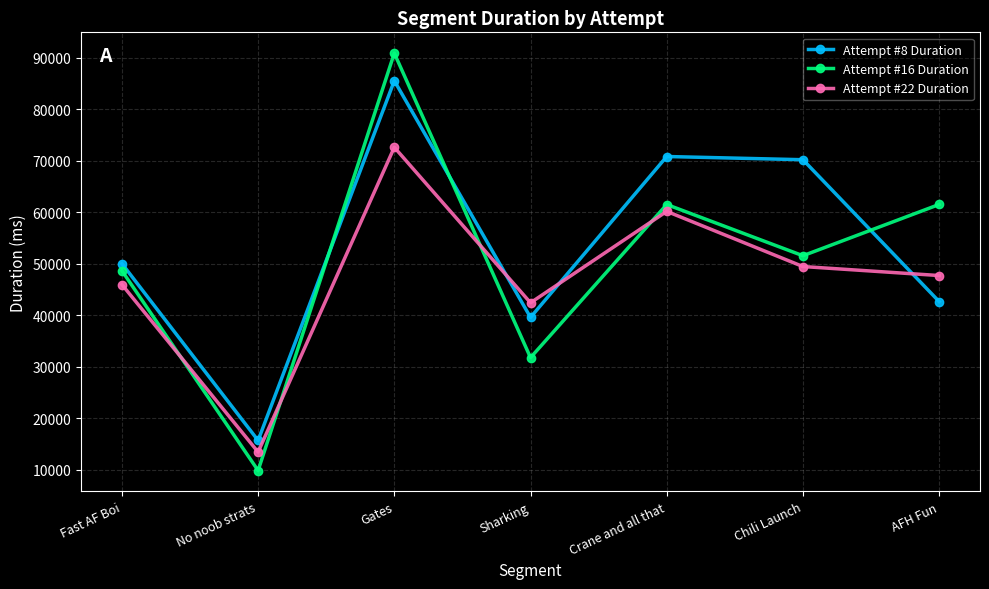

At which category is the sum across all series the highest?

Gates